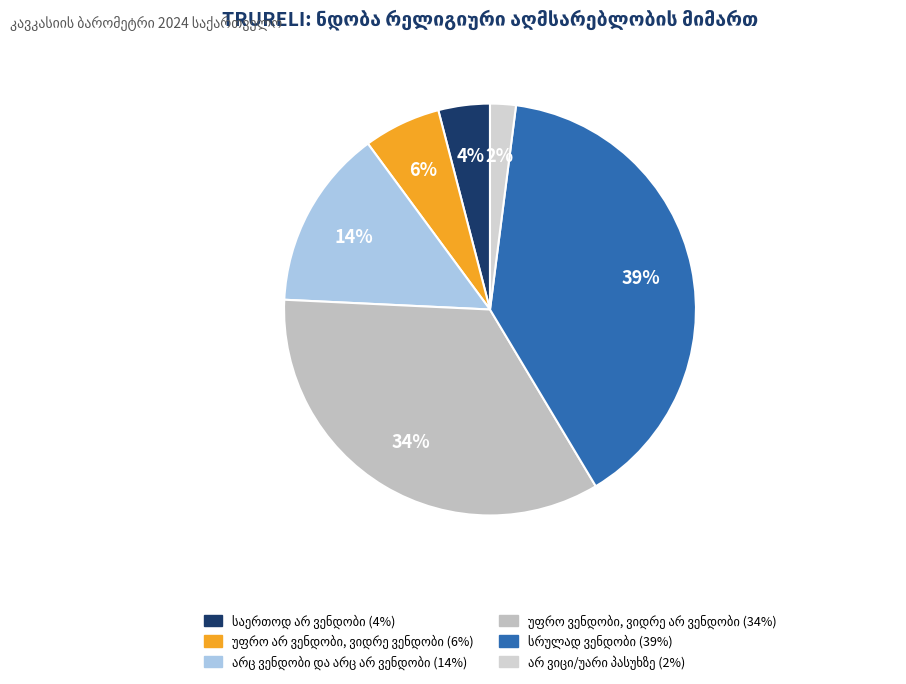

To the nearest percent, what portion does უფრო არ ვენდობი, ვიდრე ვენდობი represent?

6%